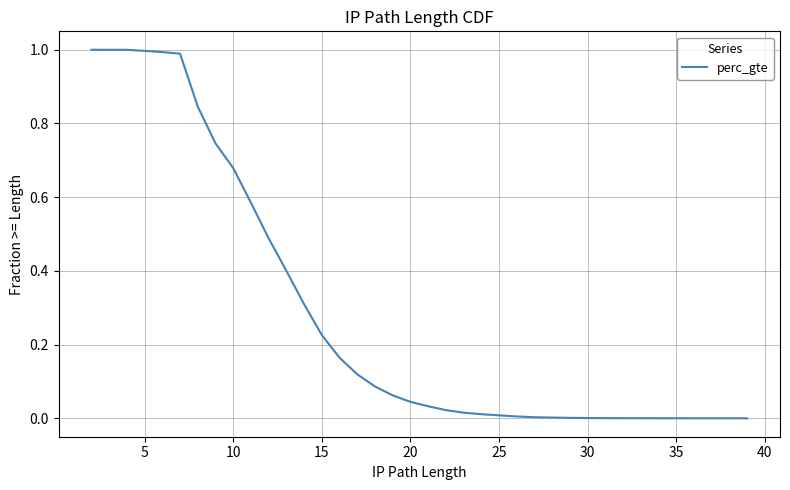

What is the maximum value shown in the chart?

1.0